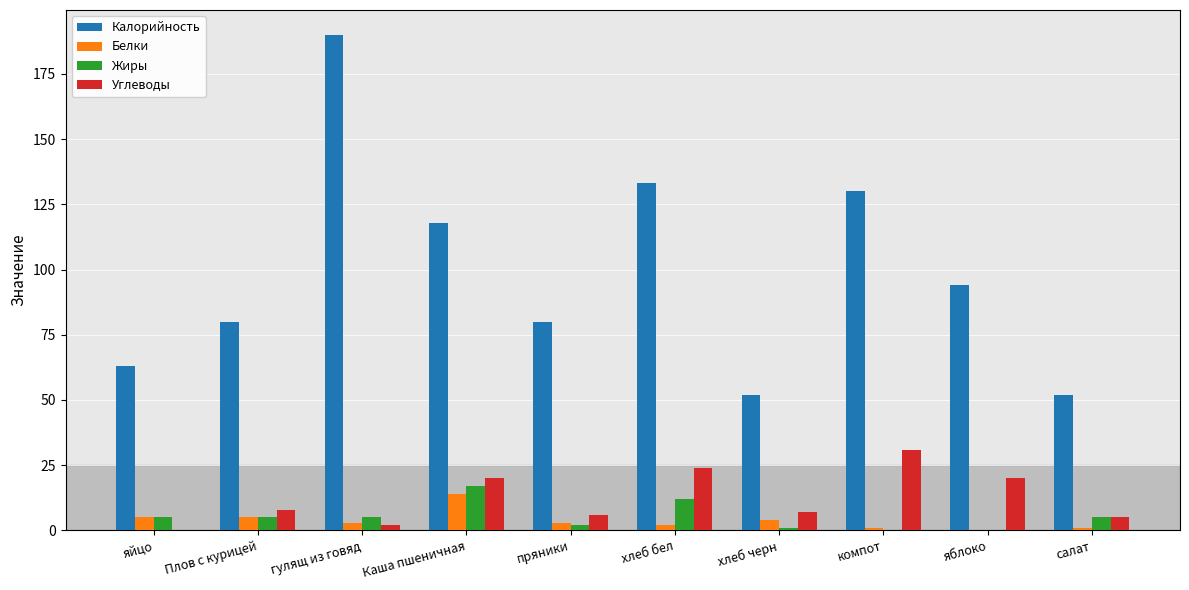

At which category is the sum across all series the highest?

гулящ из говяд